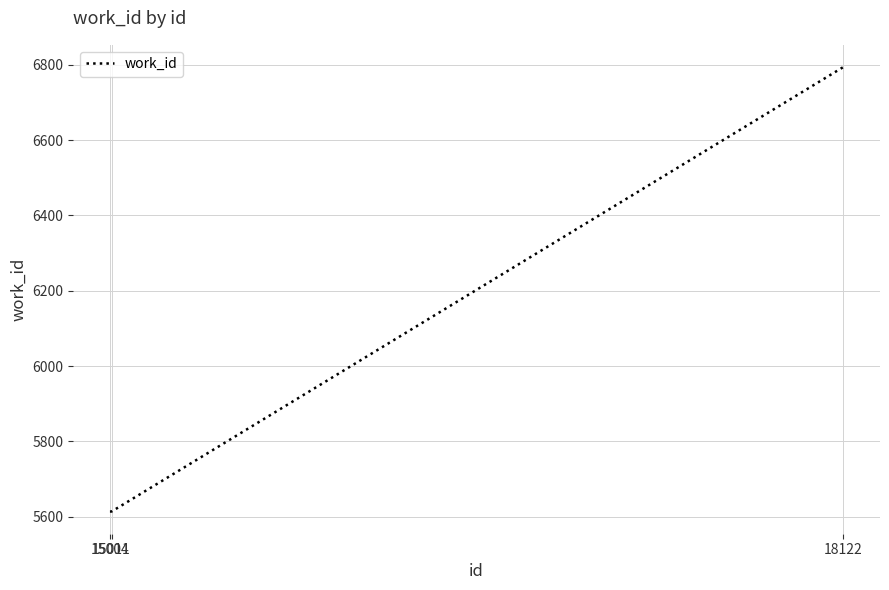

How many lines are shown in the chart?

1